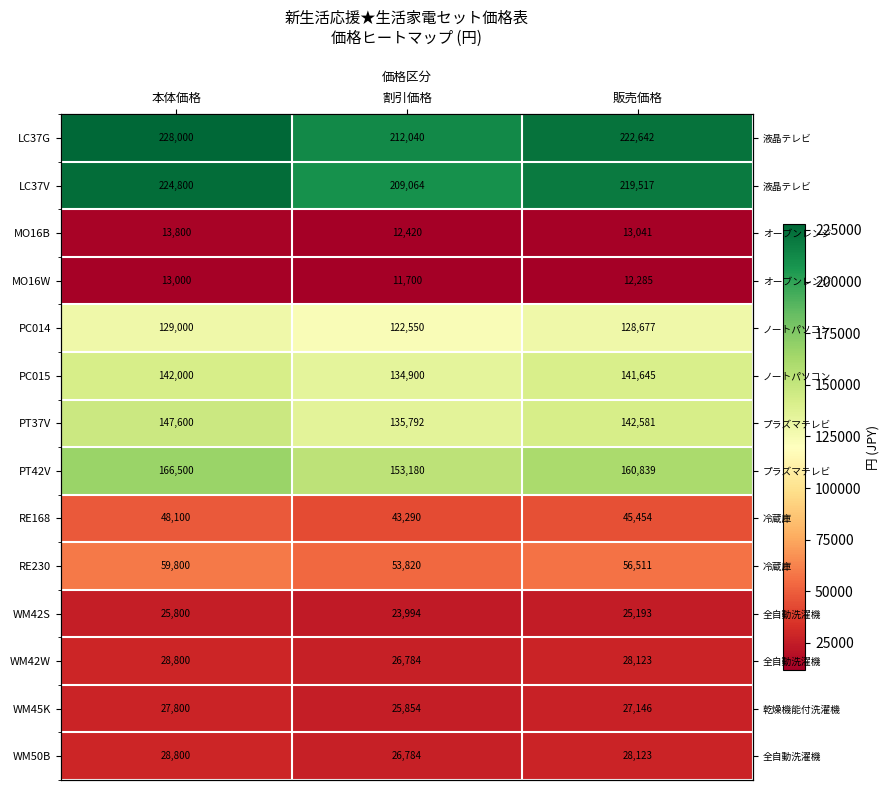

What is the greatest value displayed?

228000.0